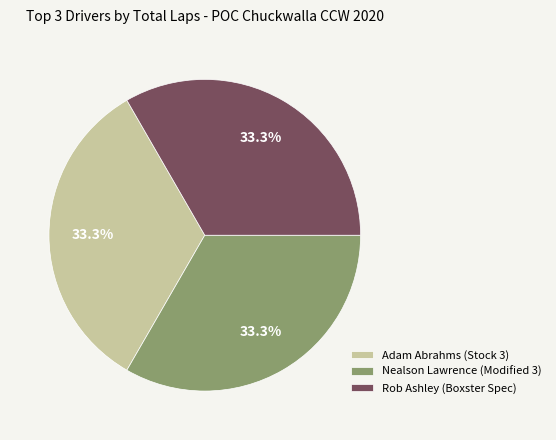

Combined, what portion of the pie is Nealson Lawrence (Modified 3) and Rob Ashley (Boxster Spec)?

66.7%